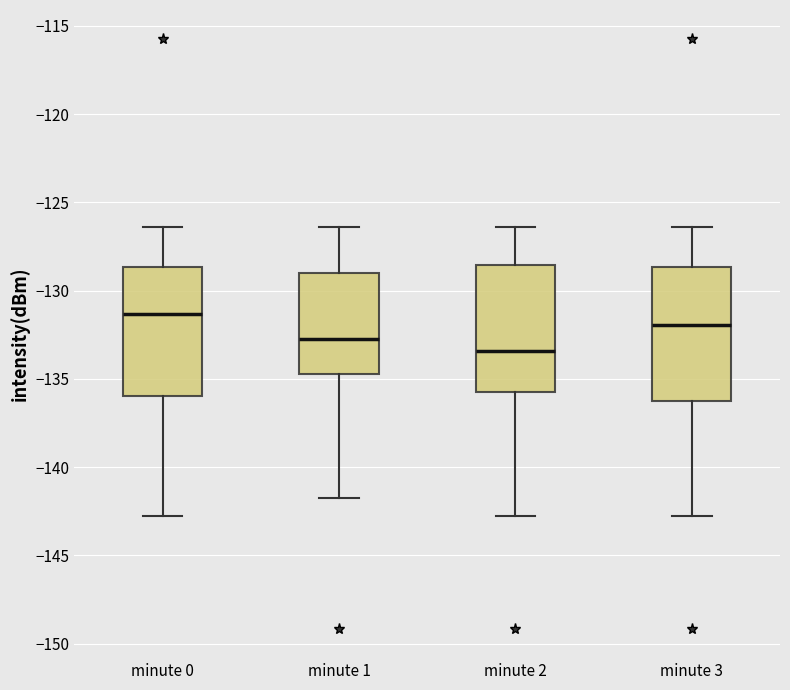

Reading left to right, transcribe this box plot: for each box, give where its median line is, the range the box spans, and where its two whiskers end, as read against the y-axis. The values are not printed on the chart, so give them approximately, as read against the axis.

minute 0: median -131.5, box -136.0 to -128.5, whiskers -143.0 to -126.5
minute 1: median -133.0, box -134.5 to -129.0, whiskers -141.5 to -126.5
minute 2: median -133.5, box -135.5 to -128.5, whiskers -143.0 to -126.5
minute 3: median -132.0, box -136.5 to -128.5, whiskers -143.0 to -126.5